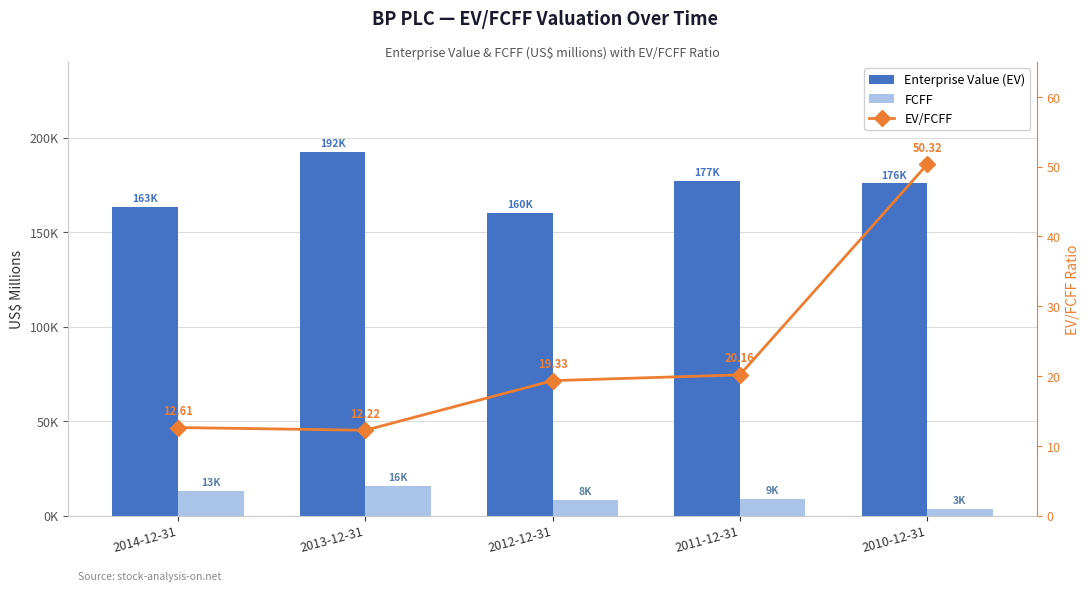

List the labels in order of Enterprise Value (EV) value, smallest first.

2012-12-31, 2014-12-31, 2010-12-31, 2011-12-31, 2013-12-31